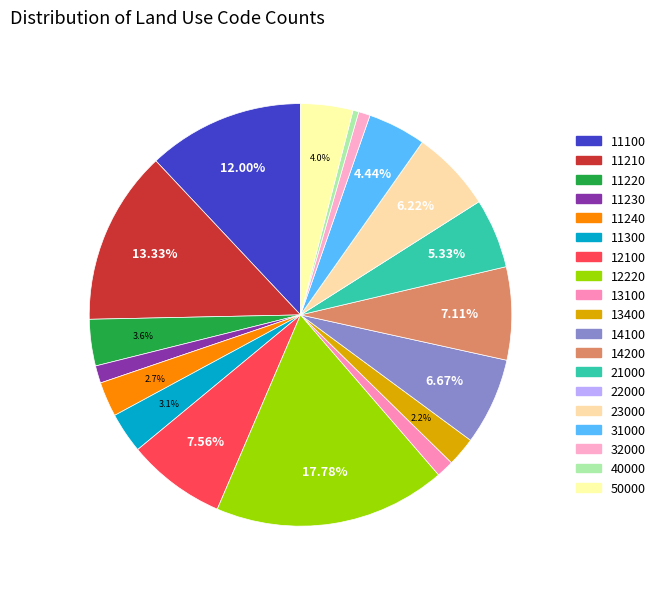

Which slice is the largest?

12220